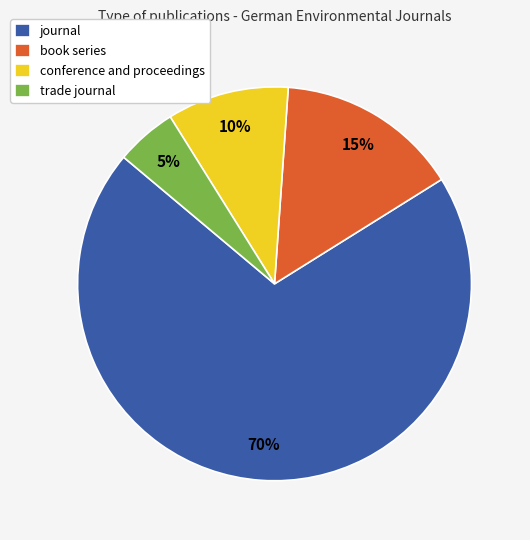

Is the sum of journal and conference and proceedings greater than half?

Yes